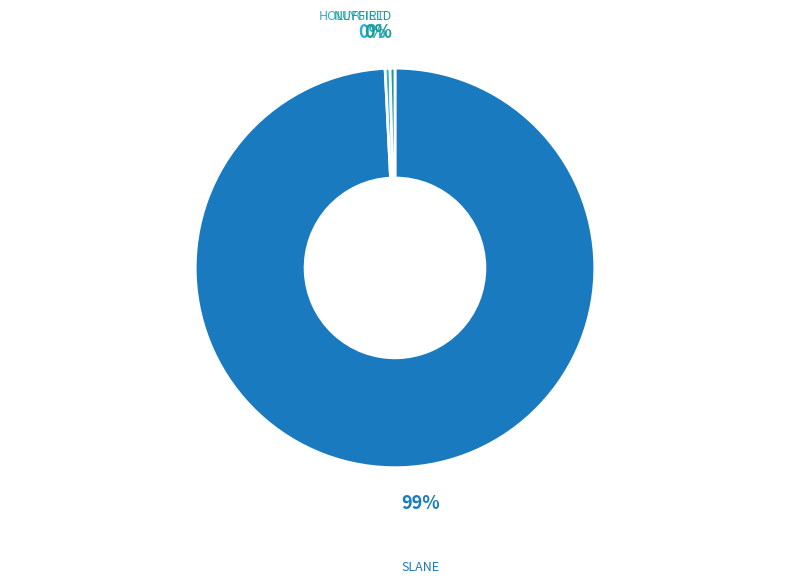

Count the number of slices in the pie.

3